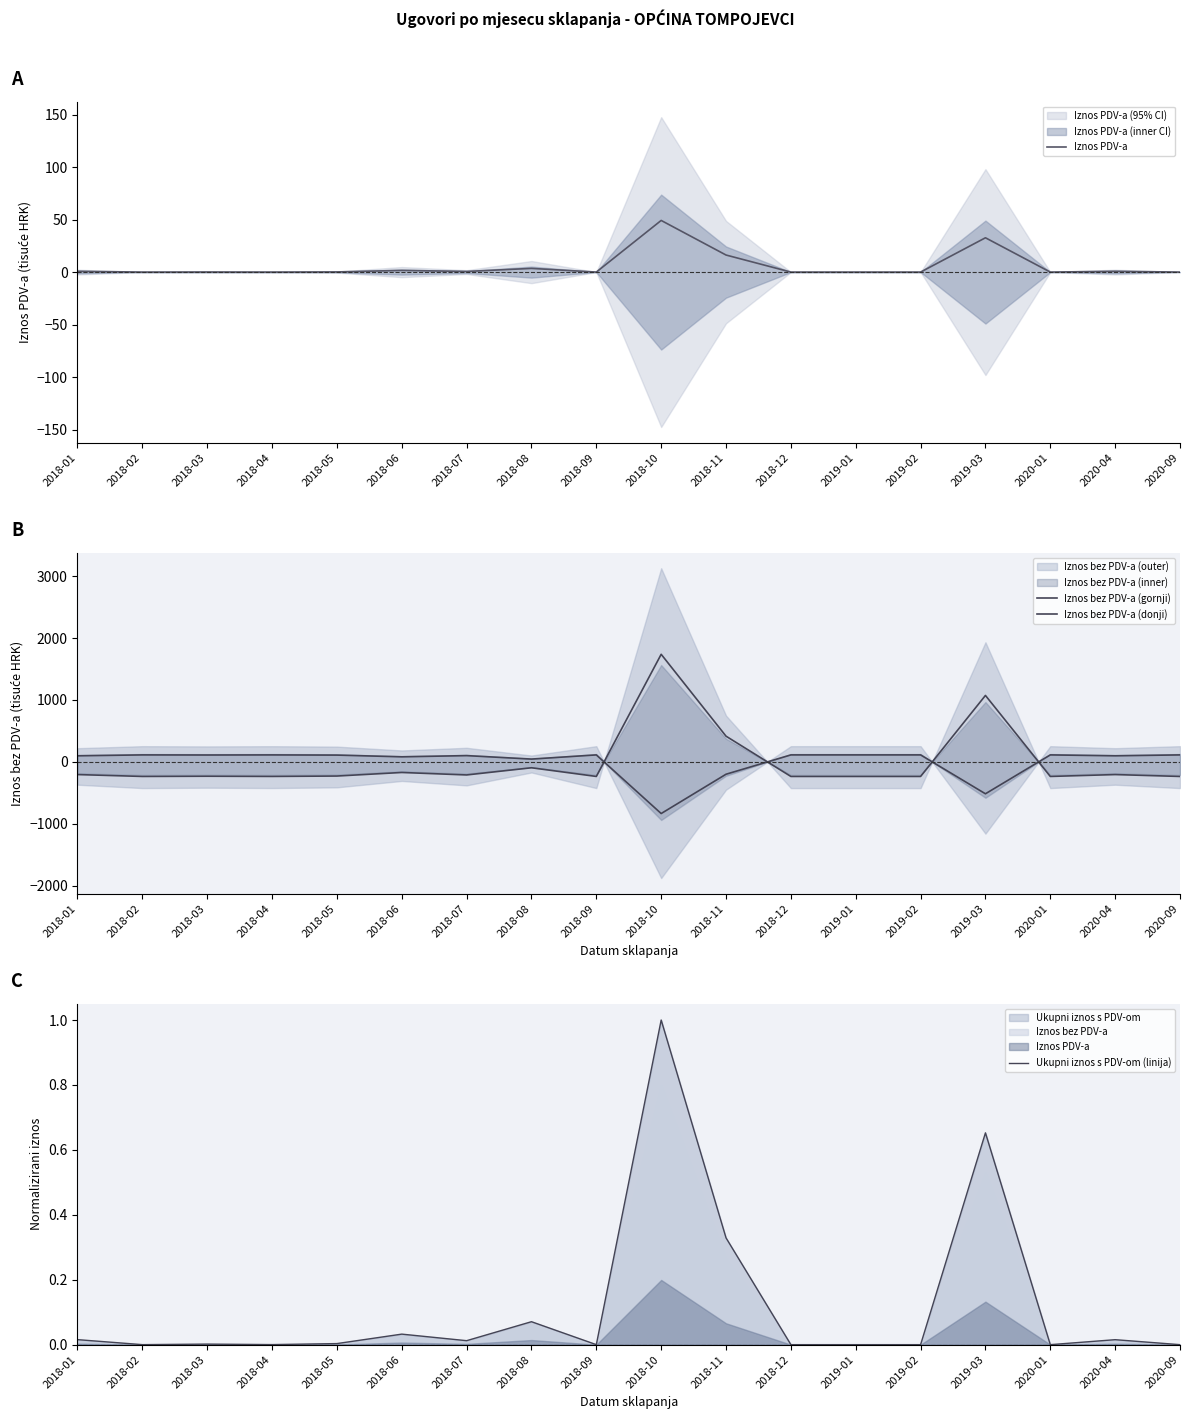

What is the maximum value shown in the chart?

1737.1